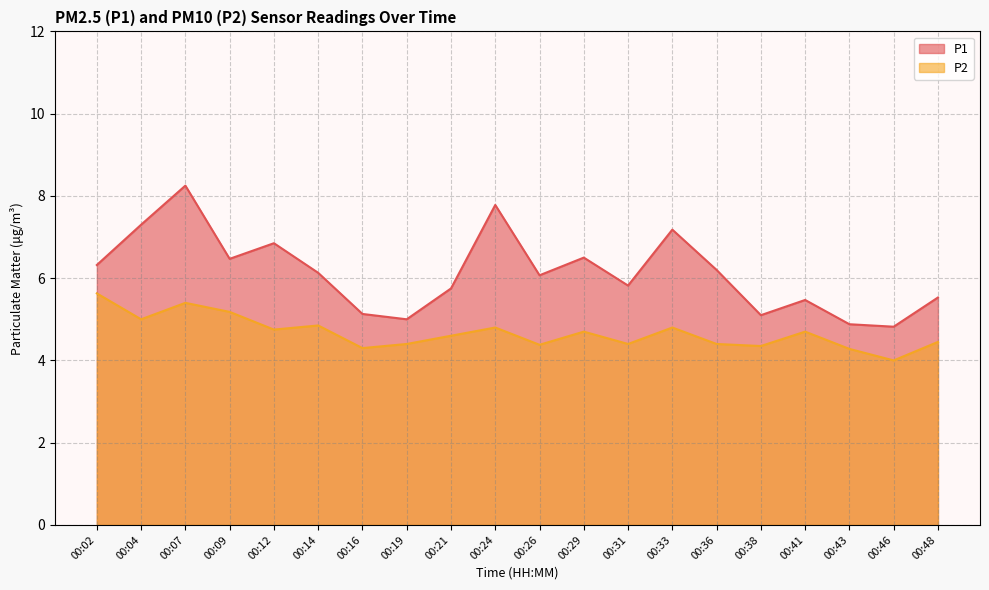

What is the difference between the P2 values at 00:26 and 00:07?

1.0